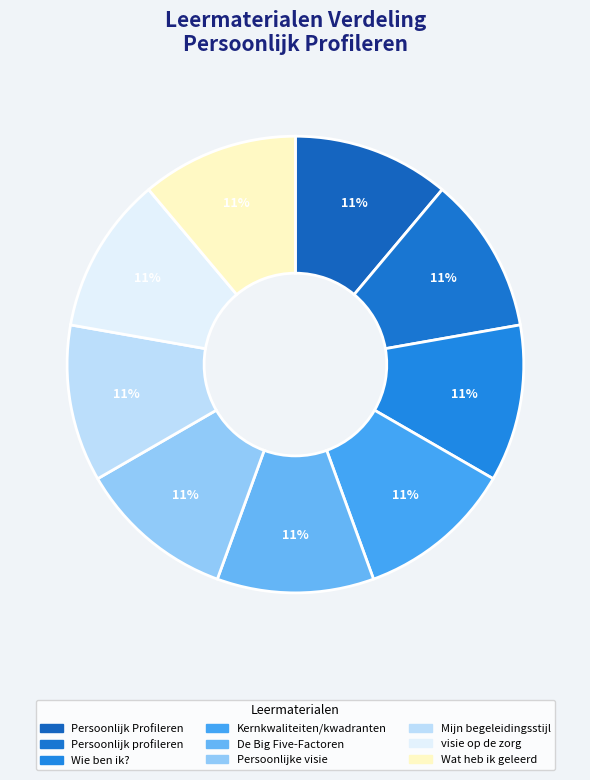

Do Persoonlijk Profileren and Wat heb ik geleerd together represent more than half of the pie?

No